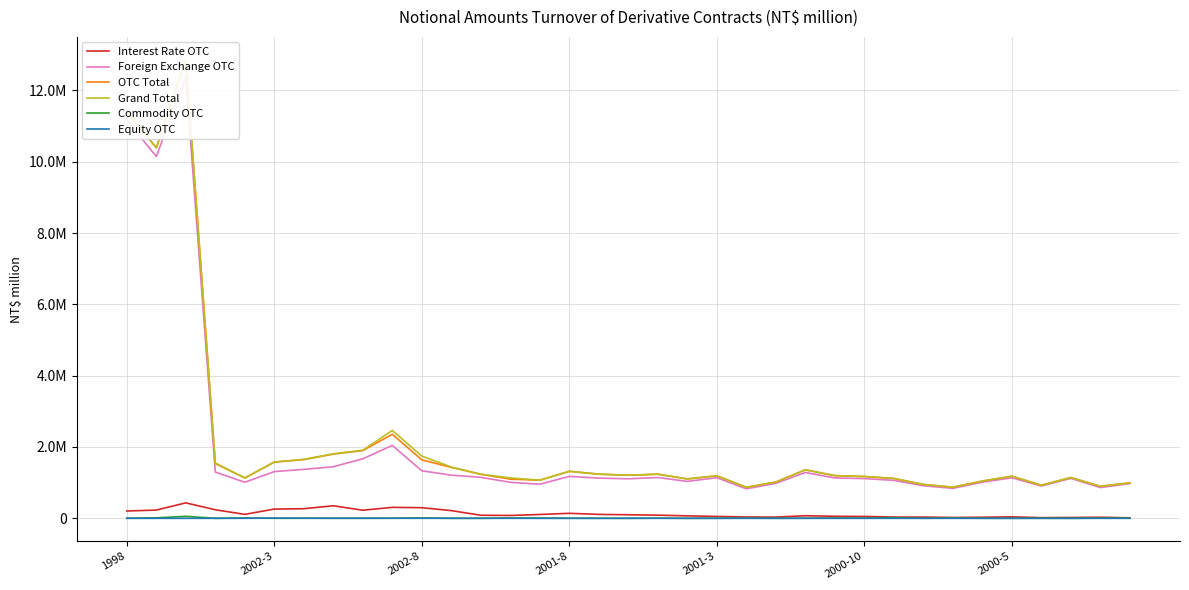

What are all the series names shown in the legend?

Interest Rate OTC, Foreign Exchange OTC, OTC Total, Grand Total, Commodity OTC, Equity OTC